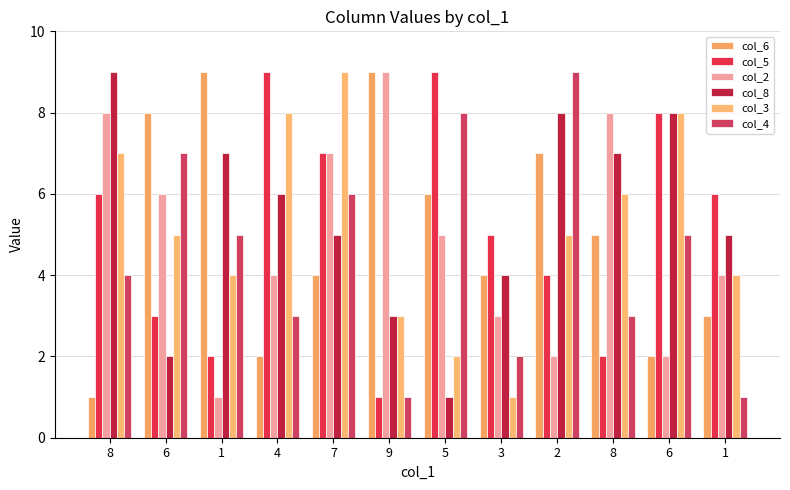

How many distinct data groups are displayed?

6